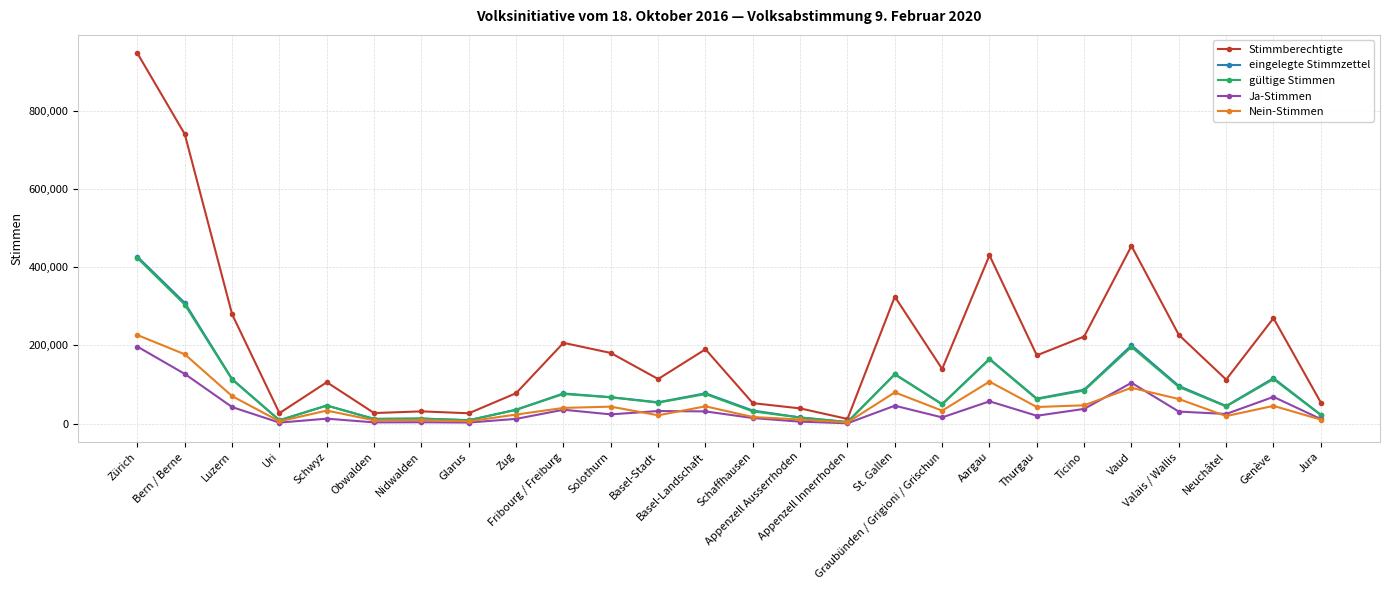

In Nein-Stimmen, how many points are lower than both neighbors (excluding endpoints)?

8